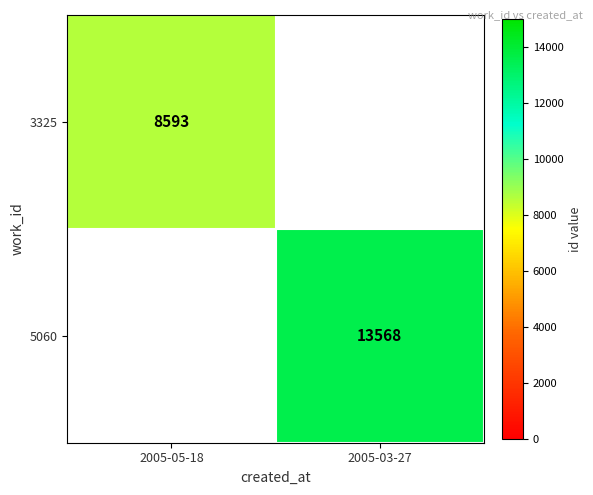

Which category has the lowest value in the 3325 series?

2005-05-18